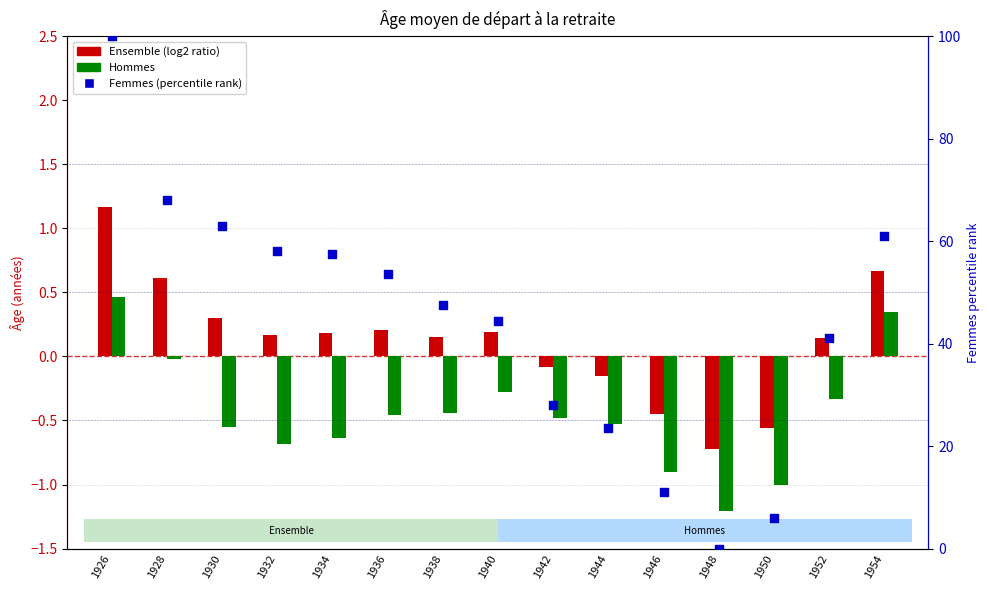

At which category is the sum across all series the highest?

1926